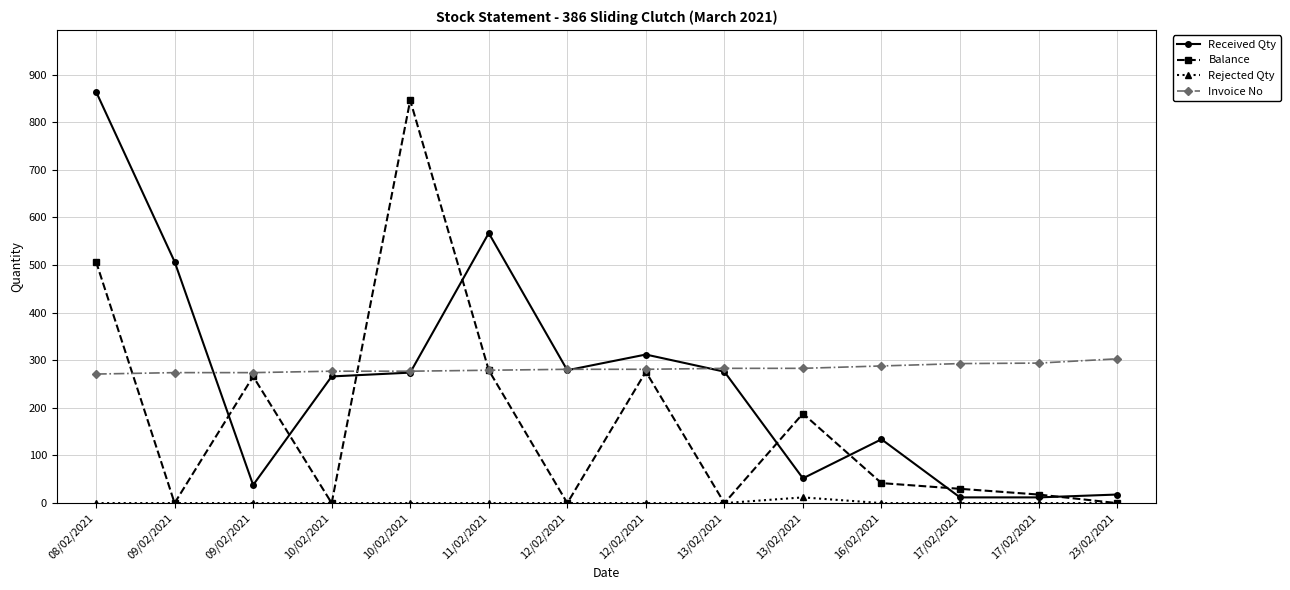

Where is Balance nearest to the value 423?

08/02/2021